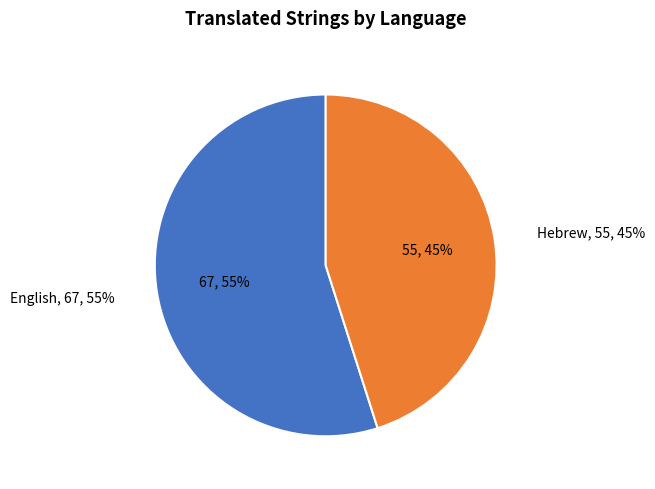

The Hebrew slice represents 54% of the pie. True or false?

False